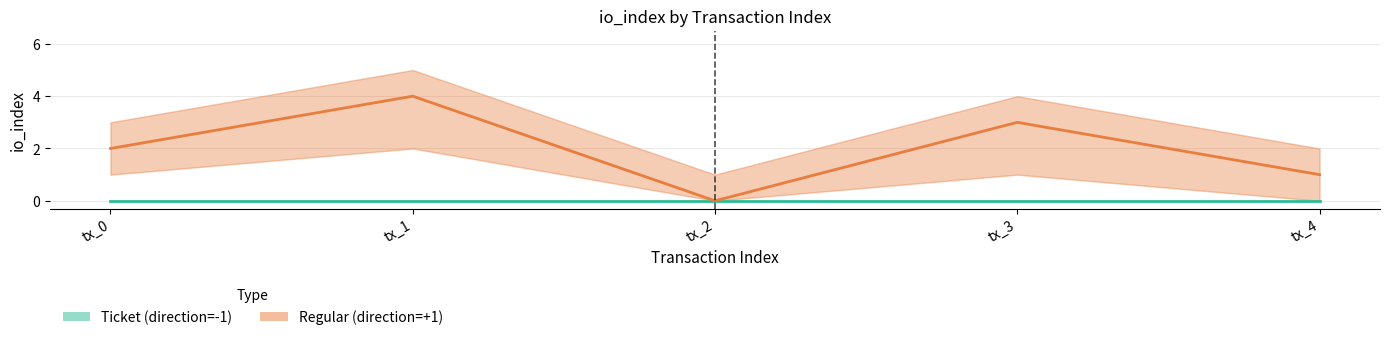

How many categories are shown in the chart?

5